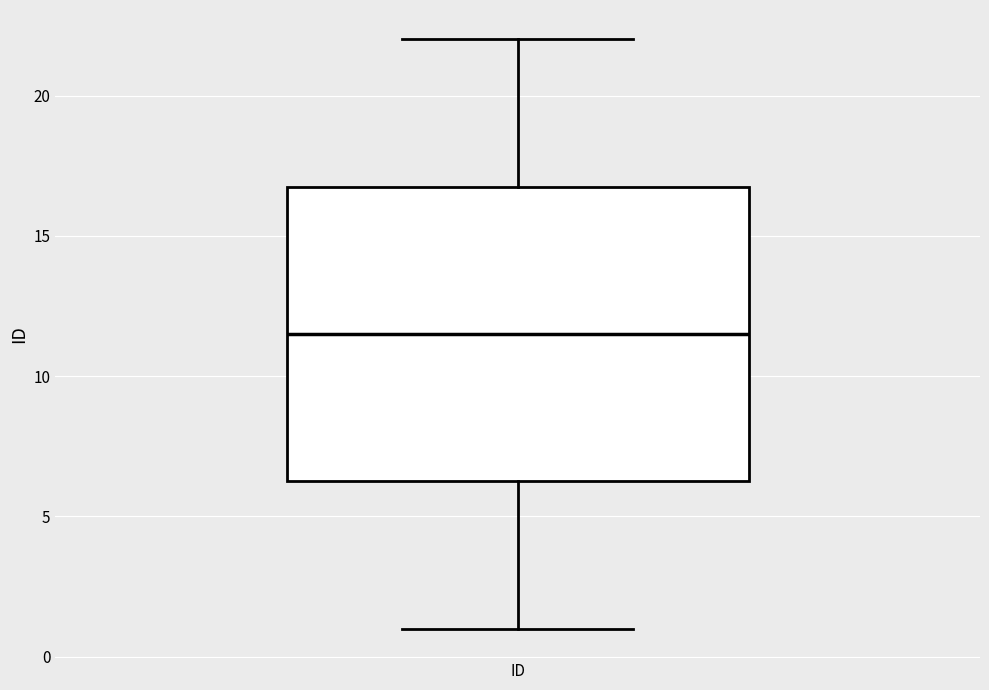

Transcribe this box plot: give where the median line is, the range the box spans, and where the two whiskers end, as read against the y-axis. The values are not printed on the chart, so give them approximately, as read against the axis.

median 11.5, box 6.5 to 17.0, whiskers 1.0 to 22.0